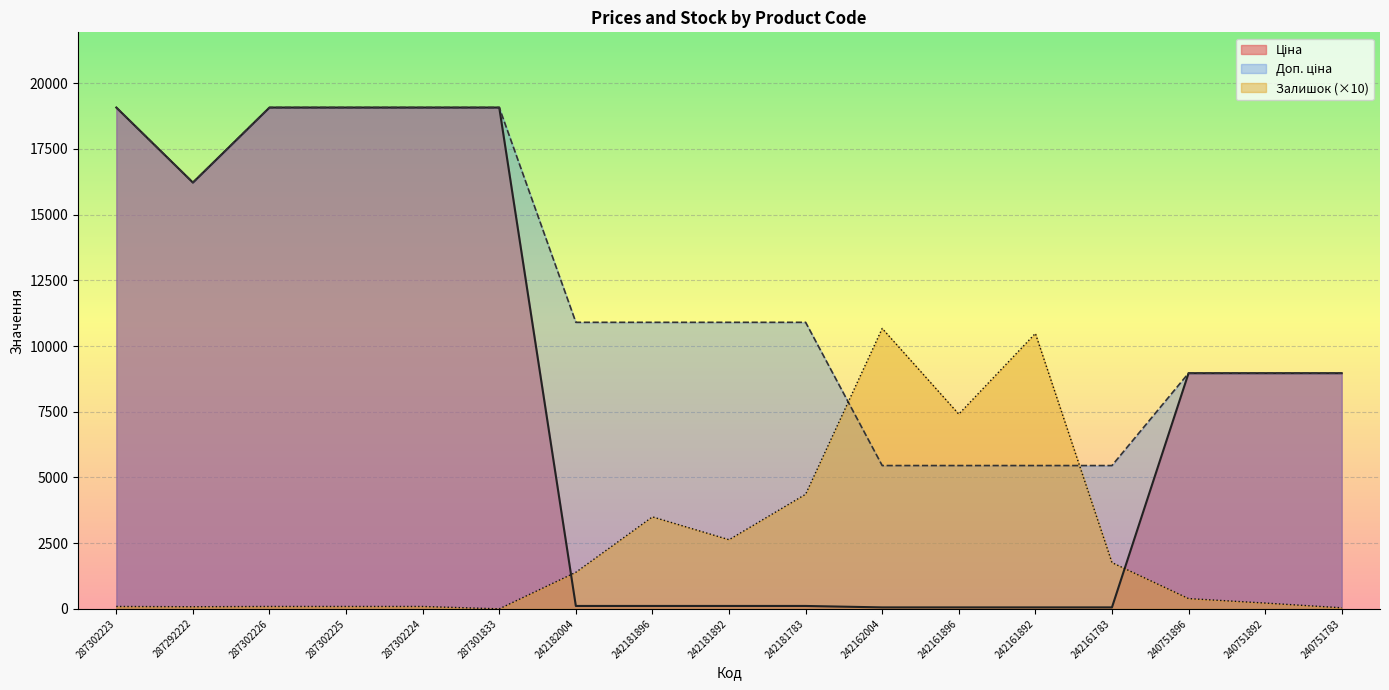

Reading left to right, list all the values displayed in this chart.

Ціна: 287302223=19076.9	287292222=16221.8	287302226=19076.9	287302225=19076.9	287302224=19076.9	287301833=19076.9	242182004=109.0	242181896=109.0	242181892=109.0	242181783=109.0	242162004=54.5	242161896=54.5	242161892=54.5	242161783=54.5	240751896=8966.9	240751892=8966.9	240751783=8966.9
Доп. ціна: 287302223=19076.9	287292222=16221.8	287302226=19076.9	287302225=19076.9	287302224=19076.9	287301833=19076.9	242182004=10903.0	242181896=10903.0	242181892=10903.0	242181783=10903.0	242162004=5452.0	242161896=5452.0	242161892=5452.0	242161783=5452.0	240751896=8966.9	240751892=8966.9	240751783=8966.9
Залишок: 287302223=90.0	287292222=80.0	287302226=90.0	287302225=90.0	287302224=90.0	287301833=0.0	242182004=1390.0	242181896=3500.0	242181892=2630.0	242181783=4360.0	242162004=10670.0	242161896=7410.0	242161892=10480.0	242161783=1760.0	240751896=390.0	240751892=220.0	240751783=40.0